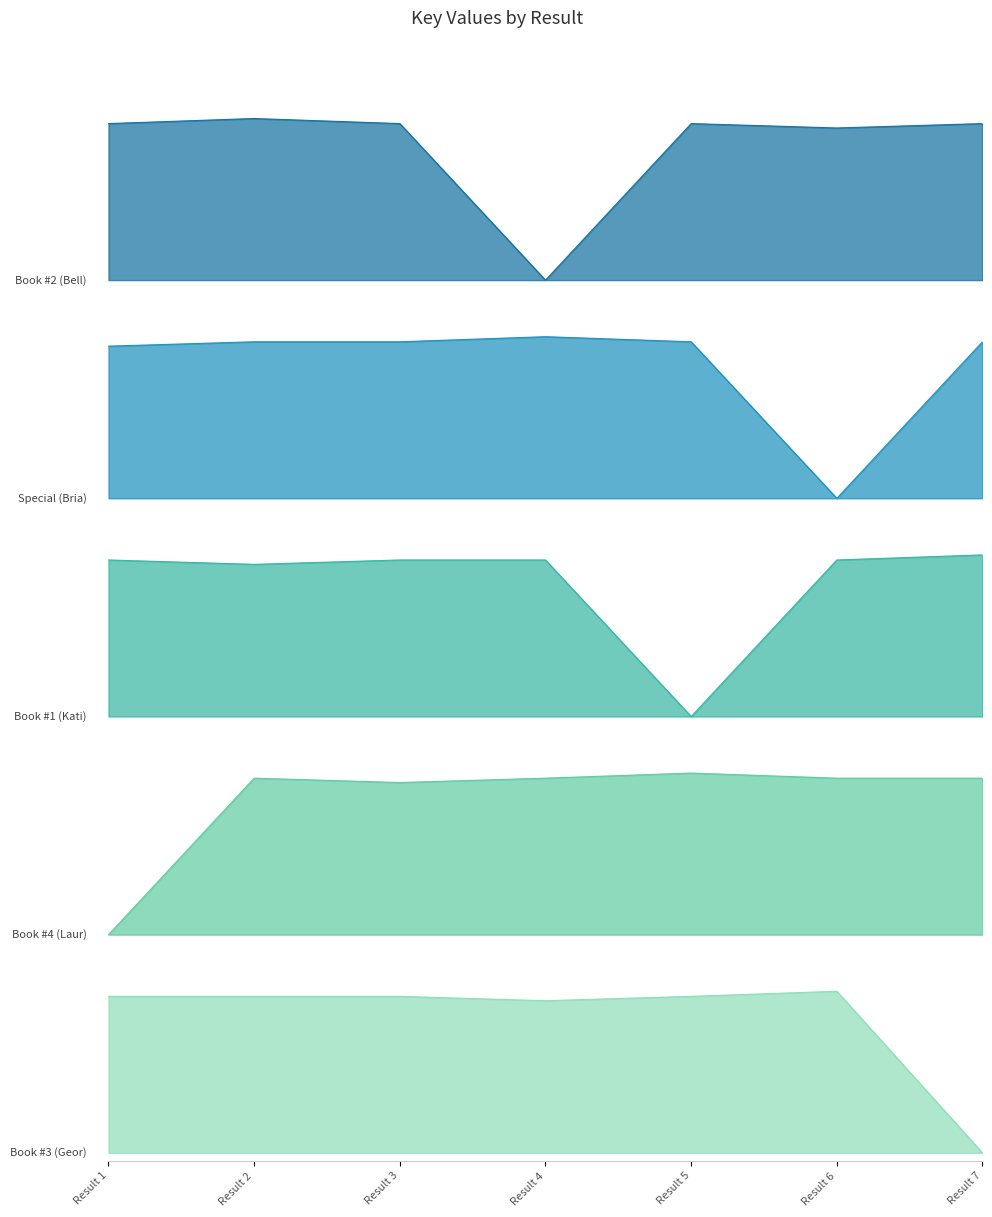

Between Result 2 and Result 1, which is larger?

Result 2